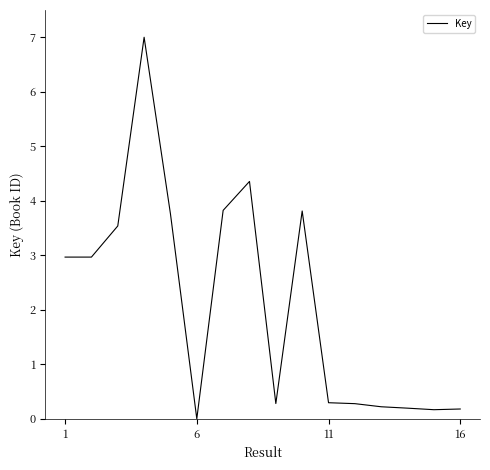

What is the greatest value displayed?

7.0